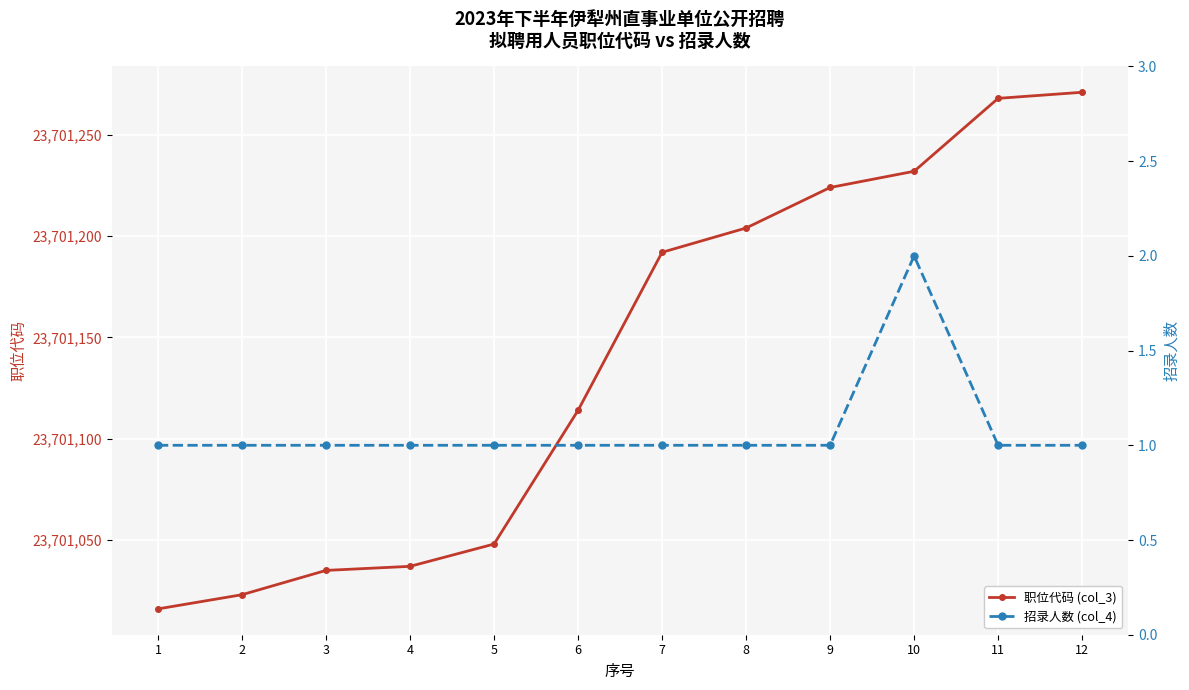

True or false: 招录人数 (col_4) and 职位代码 (col_3) intersect in this chart.

False